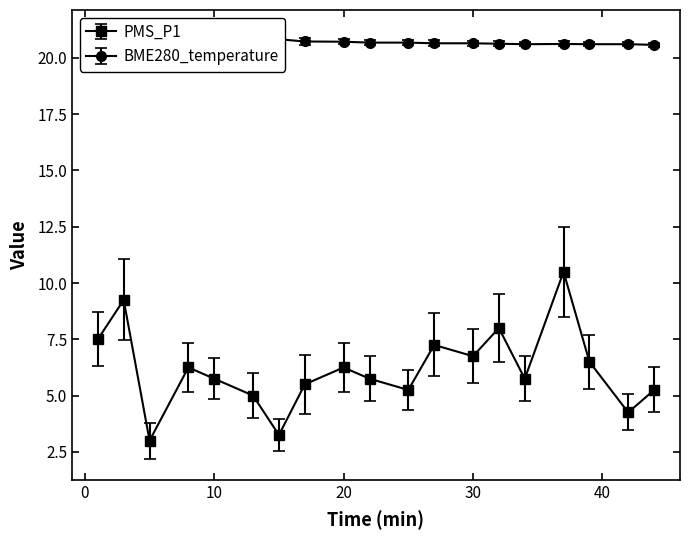

At how many categories does at least one series exceed 12?

19